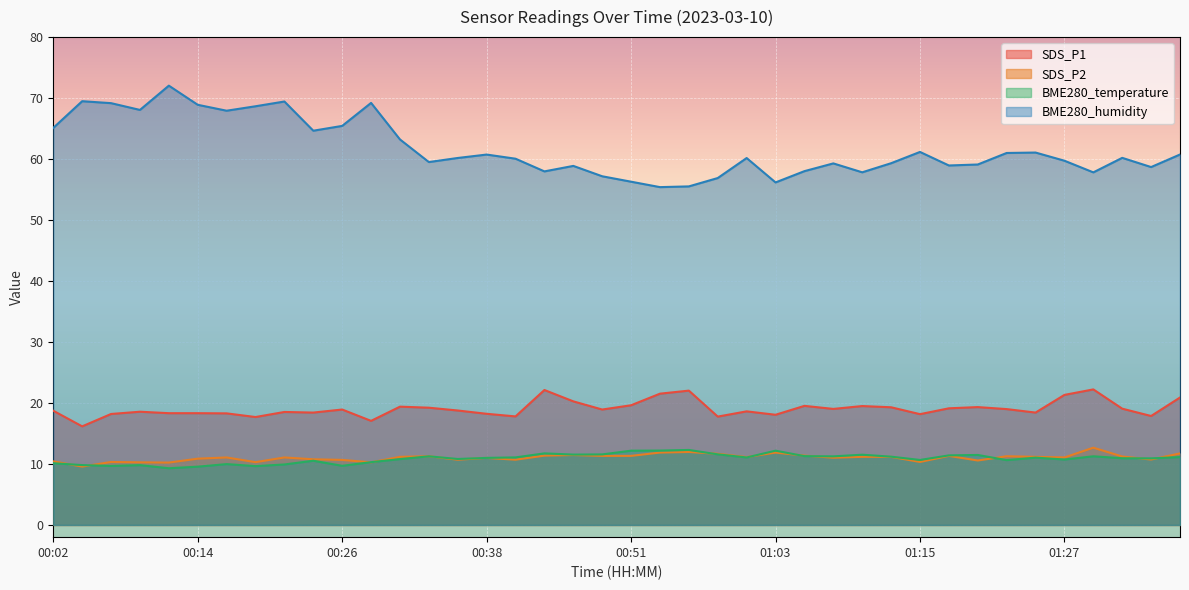

Which category has the highest value across all series?

00:12